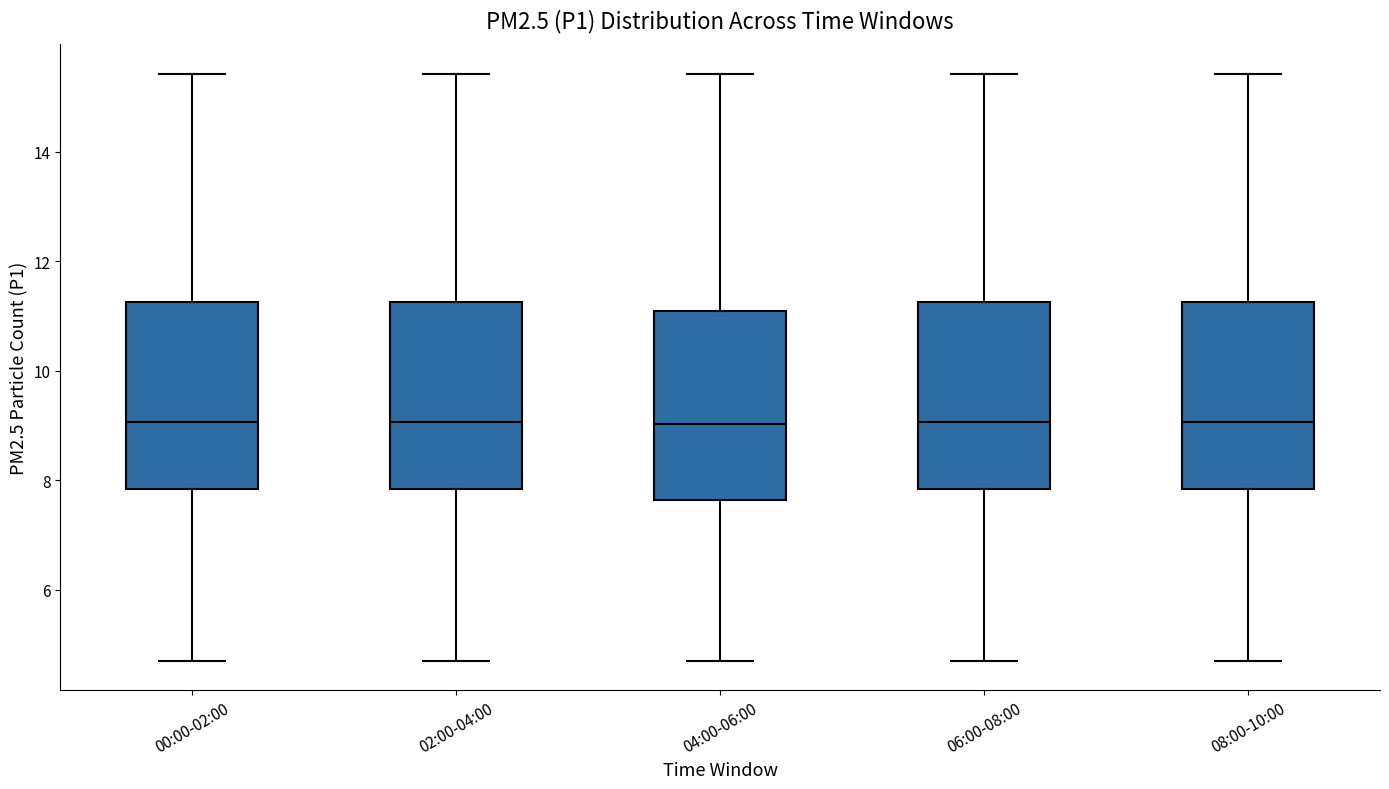

Reading left to right, transcribe this box plot: for each box, give where its median line is, the range the box spans, and where its two whiskers end, as read against the y-axis. The values are not printed on the chart, so give them approximately, as read against the axis.

00:00-02:00: median 9.0, box 7.8 to 11.2, whiskers 4.8 to 15.4
02:00-04:00: median 9.0, box 7.8 to 11.2, whiskers 4.8 to 15.4
04:00-06:00: median 9.0, box 7.6 to 11.2, whiskers 4.8 to 15.4
06:00-08:00: median 9.0, box 7.8 to 11.2, whiskers 4.8 to 15.4
08:00-10:00: median 9.0, box 7.8 to 11.2, whiskers 4.8 to 15.4